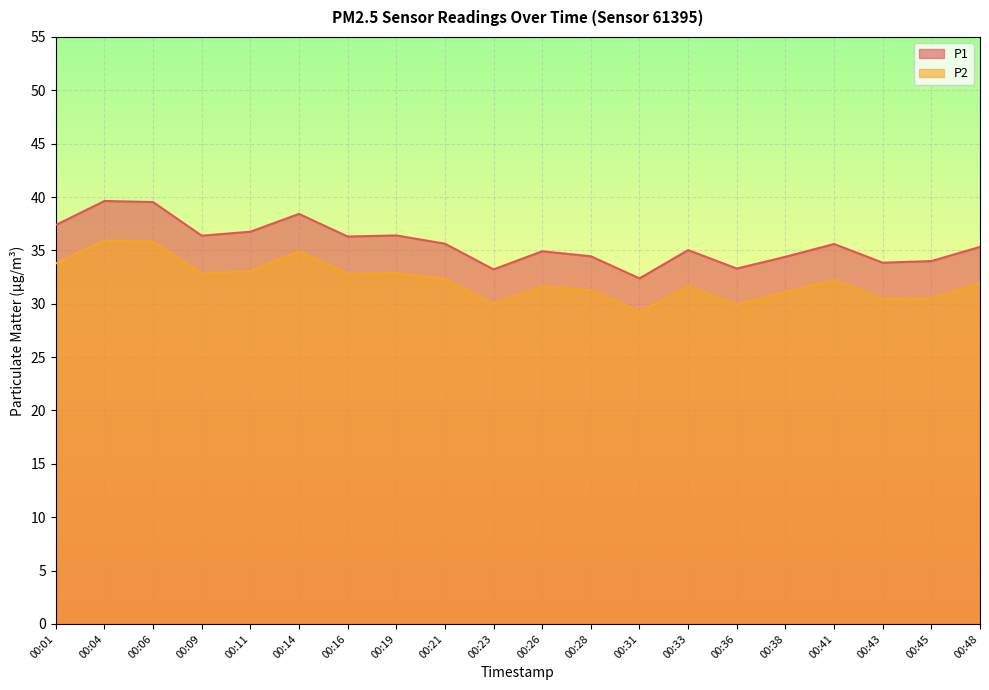

At which category does P2 reach its first local valley?

00:09